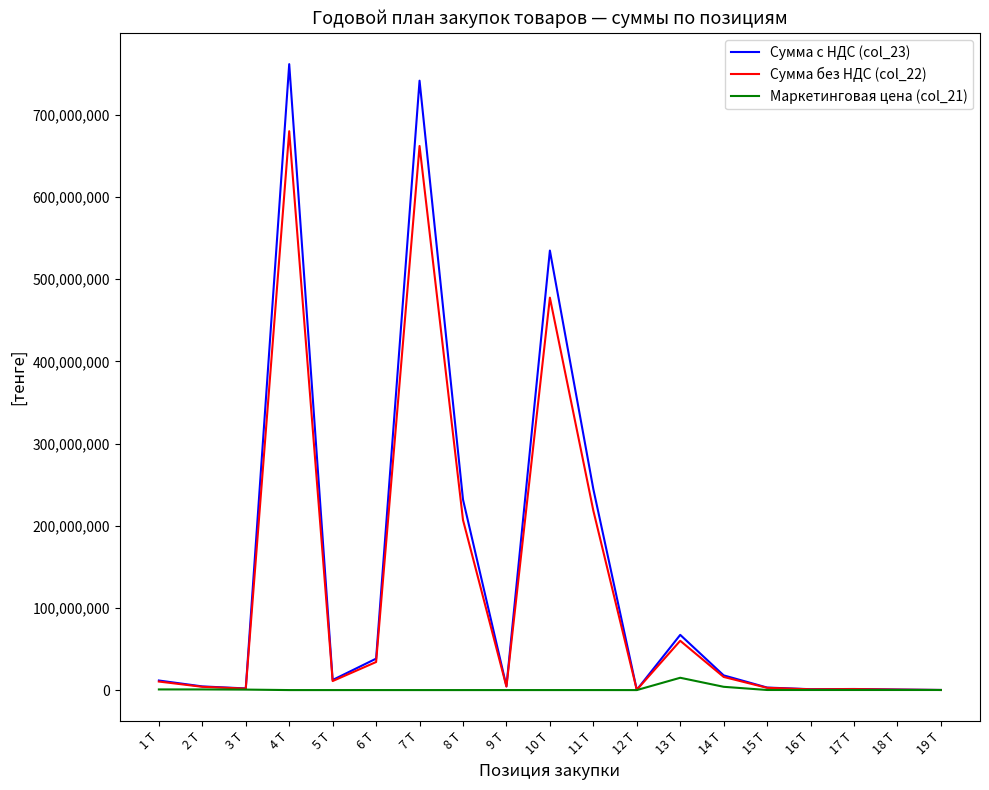

Which series has the largest range (max minus min)?

Сумма с НДС (col_23)